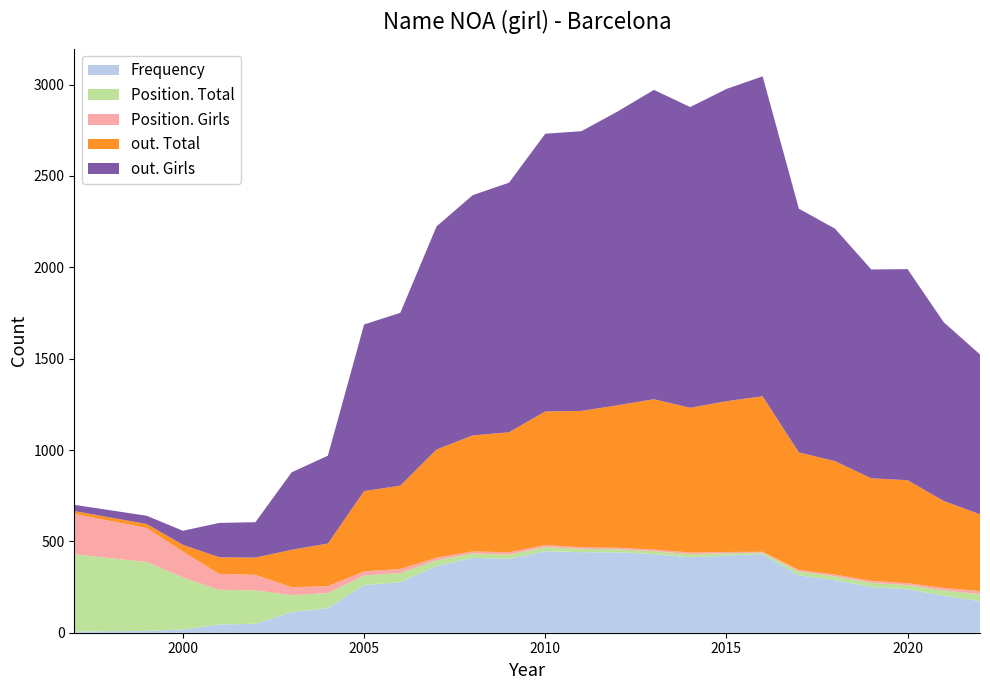

Reading left to right, extract all data points from this chart.

Frequency: 7	10	18	45	49	113	135	261	277	365	410	404	446	441	440	430	413	422	430	314	288	250	238	202	173
Position. Total: 422	377	284	190	183	92	82	52	50	32	24	24	23	18	17	16	17	13	8	21	21	23	23	30	38
Position. Girls: 221	186	142	87	85	44	38	23	22	14	11	12	11	9	8	9	9	7	5	9	9	11	10	13	17
out. Total: 16	22	37	91	94	205	233	439	456	592	635	657	731	746	780	823	792	825	851	643	621	561	564	476	420
out. Girls: 34	45	77	188	194	424	481	912	946	1221	1315	1366	1520	1531	1608	1693	1646	1709	1751	1334	1272	1143	1155	978	875